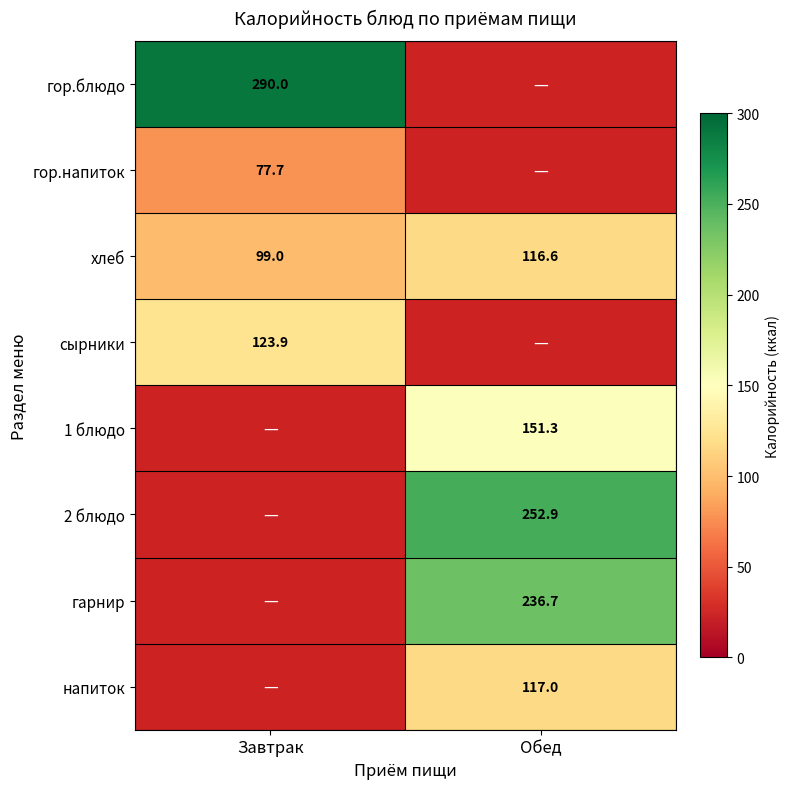

Between Обед and Завтрак, which is larger?

Завтрак